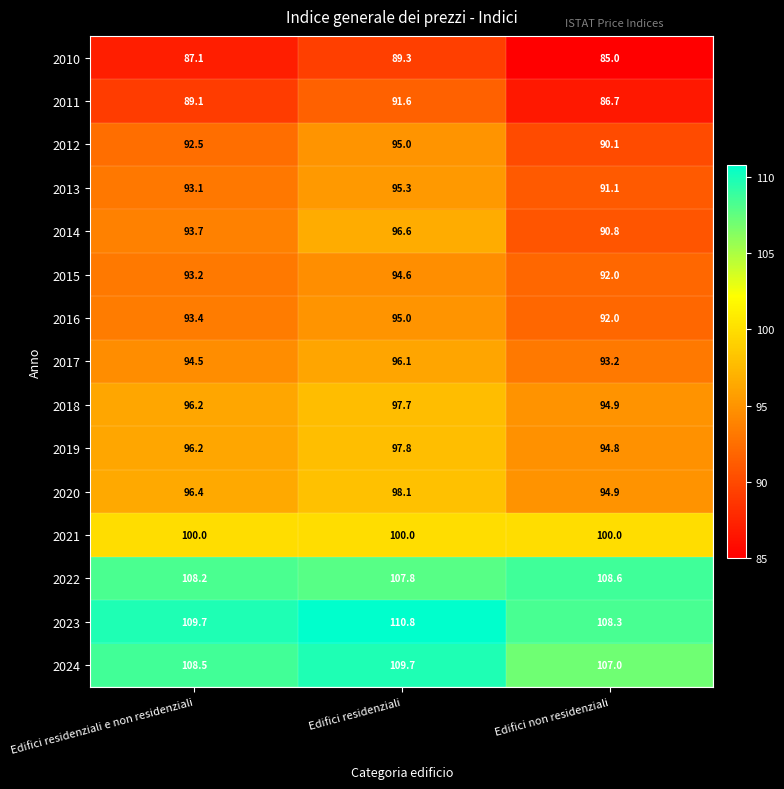

Rank the categories by 2013 value from highest to lowest.

Edifici residenziali, Edifici residenziali e non residenziali, Edifici non residenziali